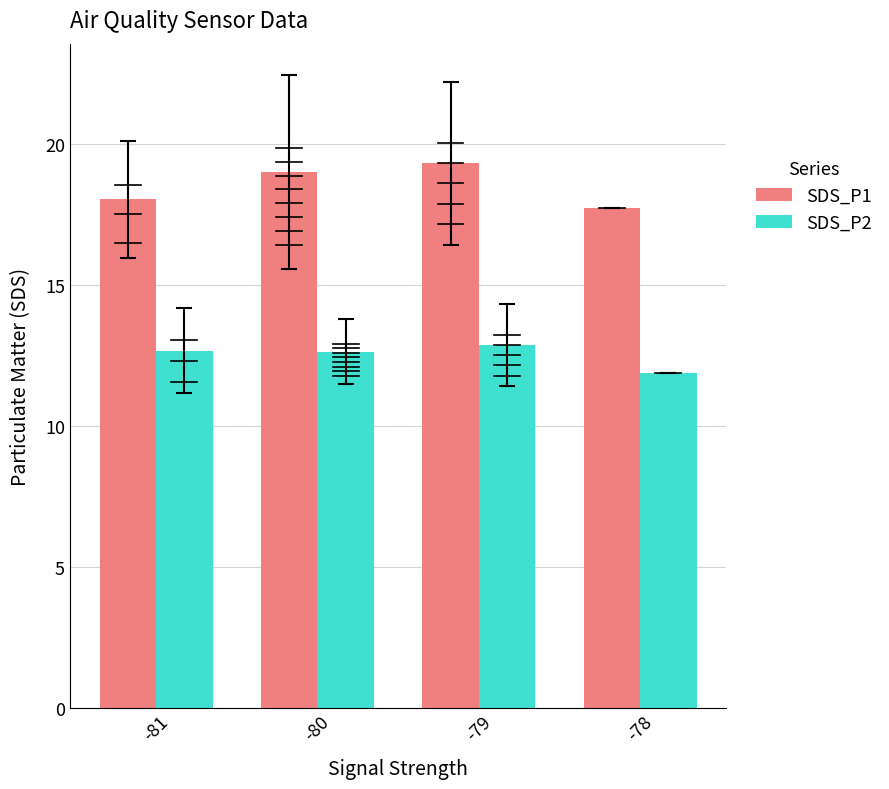

How many bars are there in total?

8